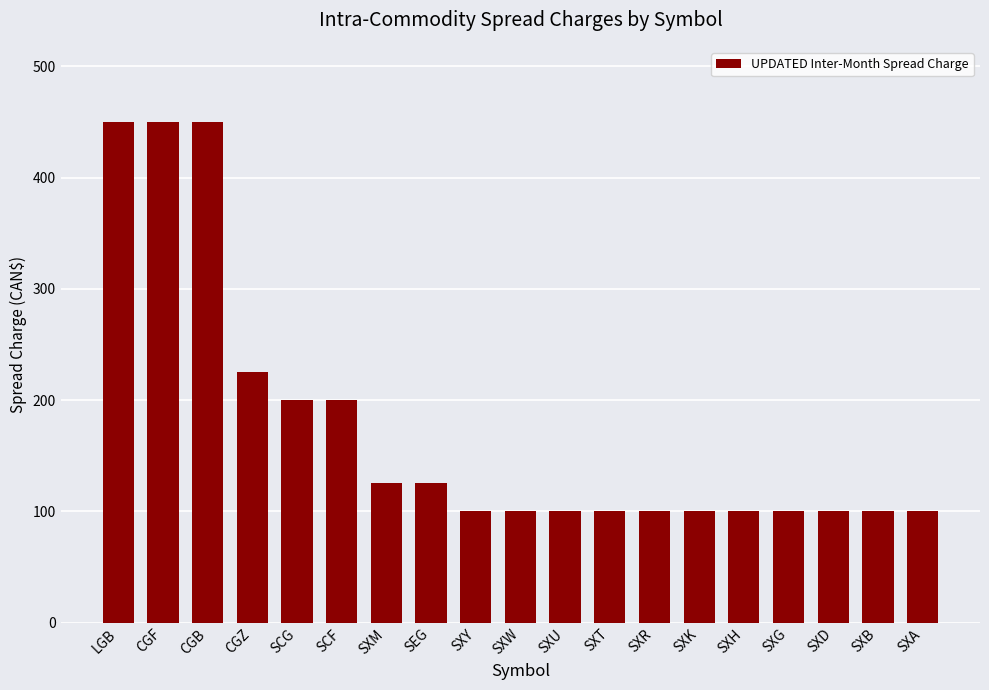

How many data points are above 100?

8